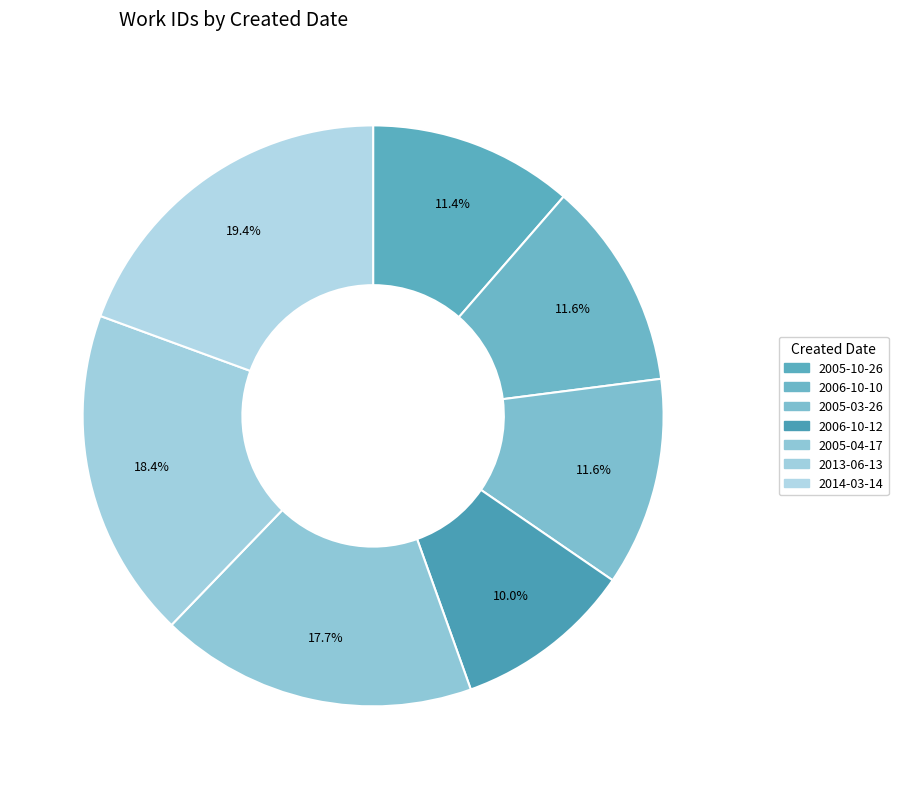

Combined, what portion of the pie is 2005-03-26 and 2006-10-12?

21.6%